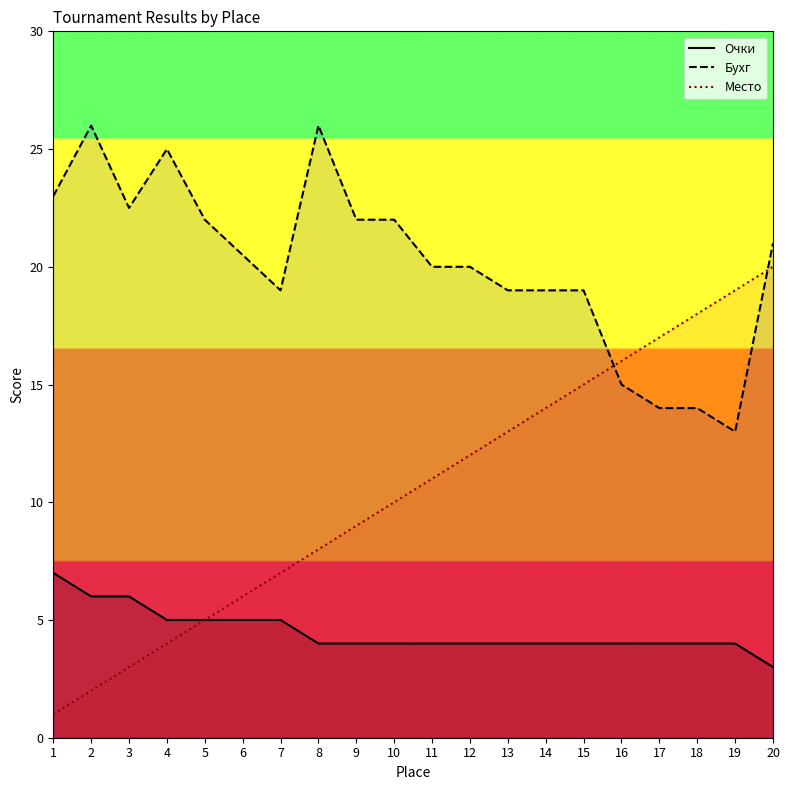

At how many categories does at least one series exceed 1?

20